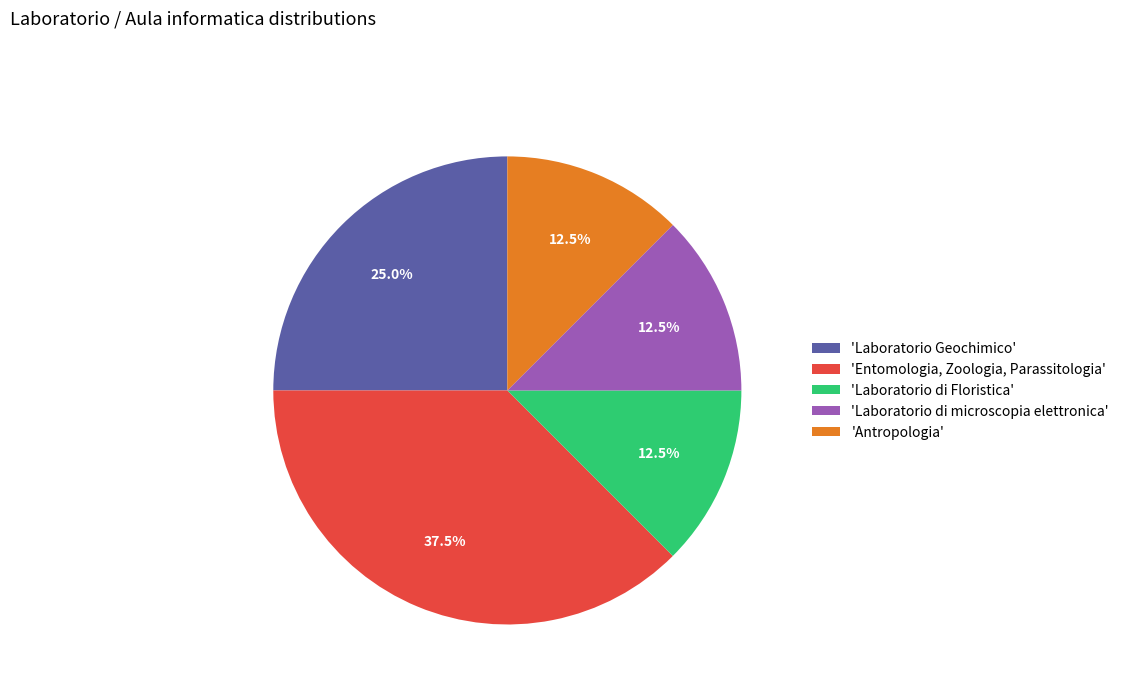

Does 'Entomologia, Zoologia, Parassitologia' represent more than half of the total?

No